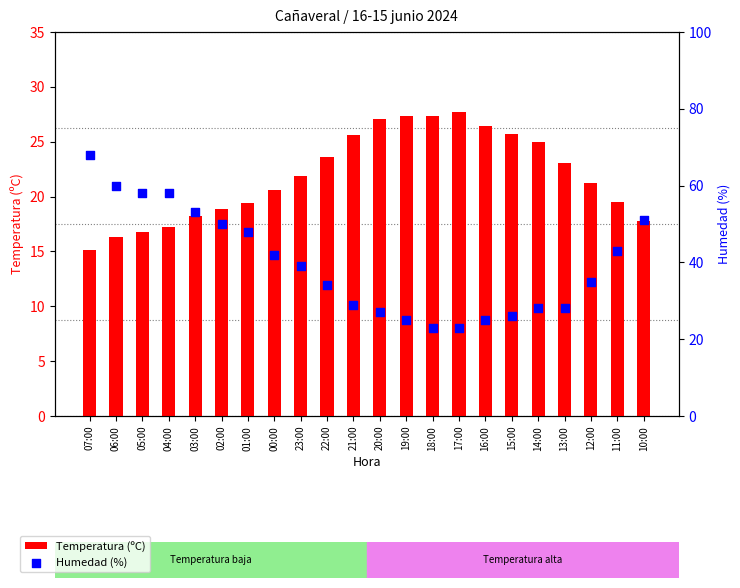

What are all the series names shown in the legend?

Temperatura (ºC), Humedad (%)